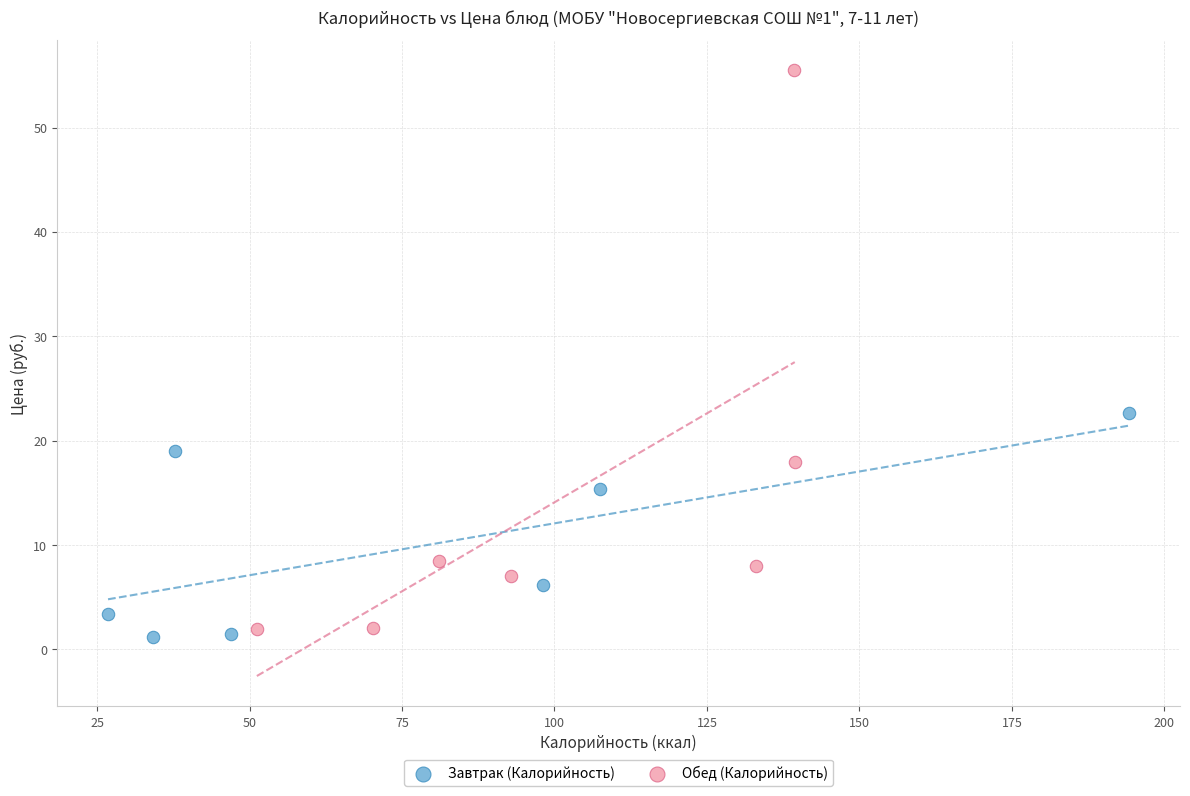

Which series has the widest spread of Y values?

Обед (Калорийность)